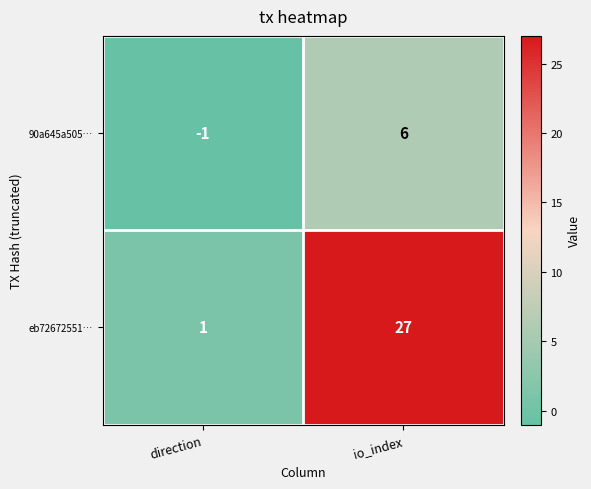

Reading left to right, list all the values displayed in this chart.

90a645a505…: direction=-1	io_index=6
eb72672551…: direction=1	io_index=27